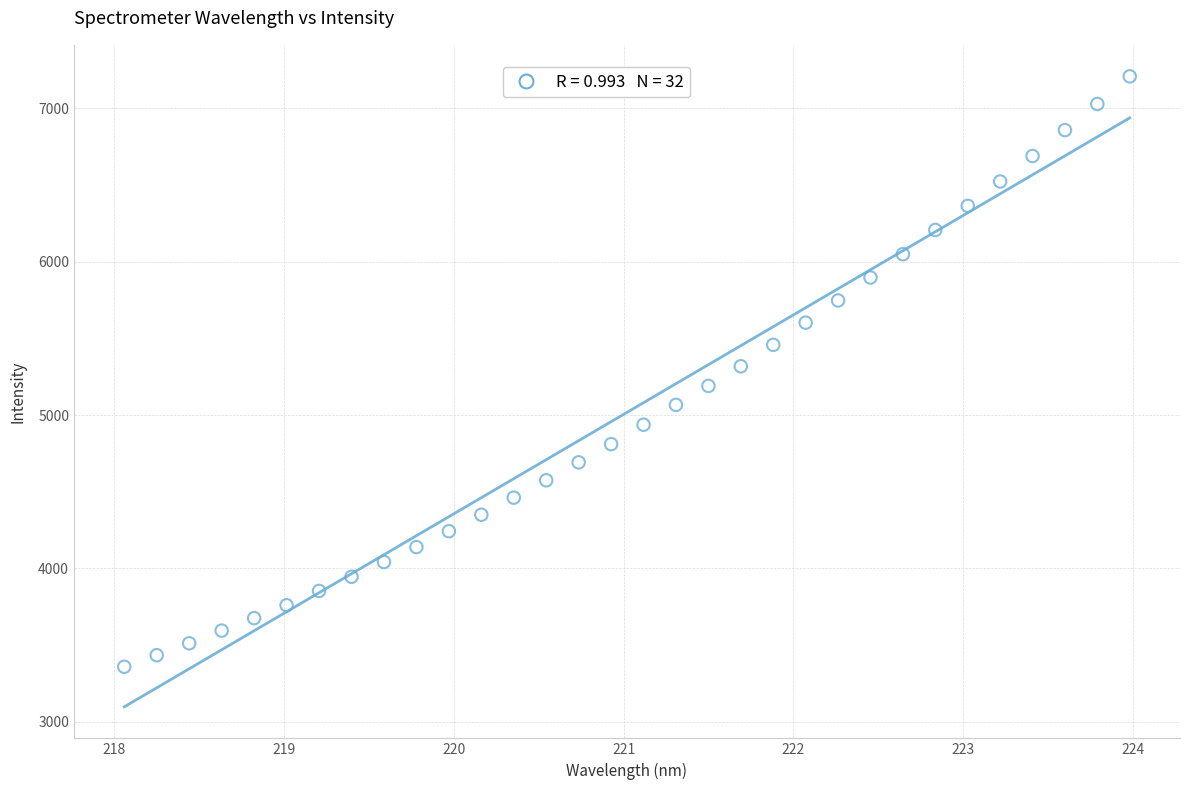

What is the range of Y values (max minus min)?

3848.0